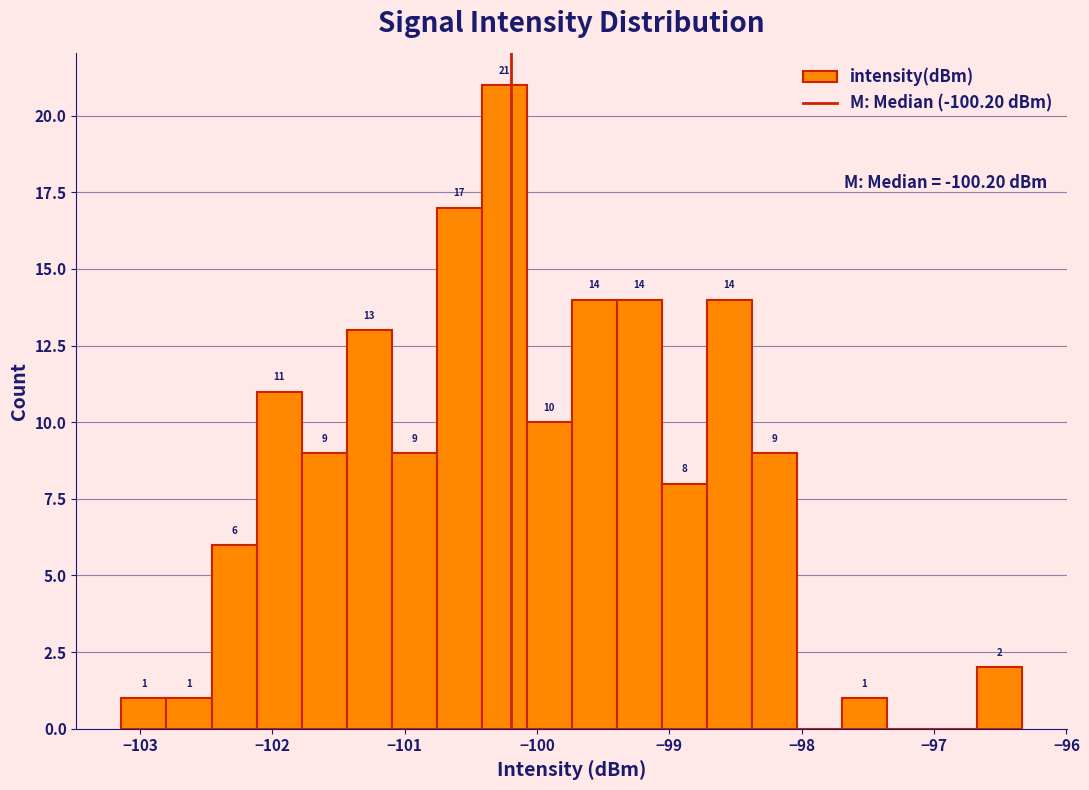

Read against the x-axis, roughly where is the centre of the tallest bar?

-100.2